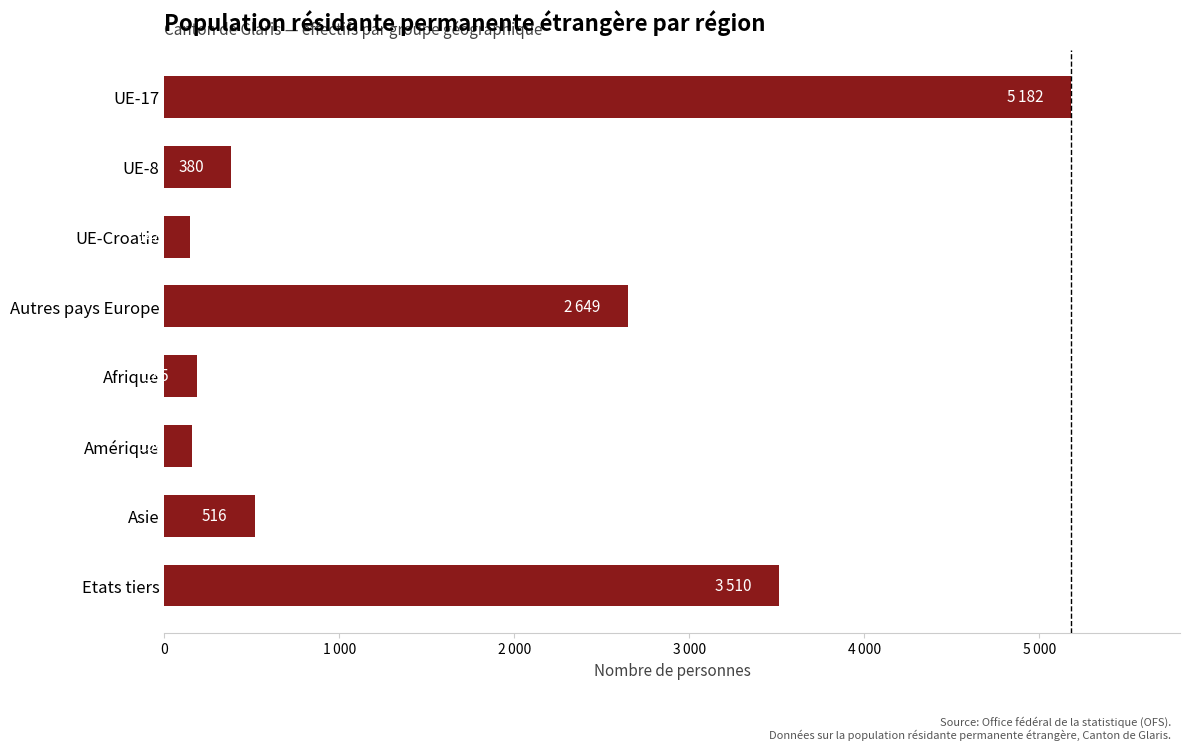

Does the chart contain any negative values?

No